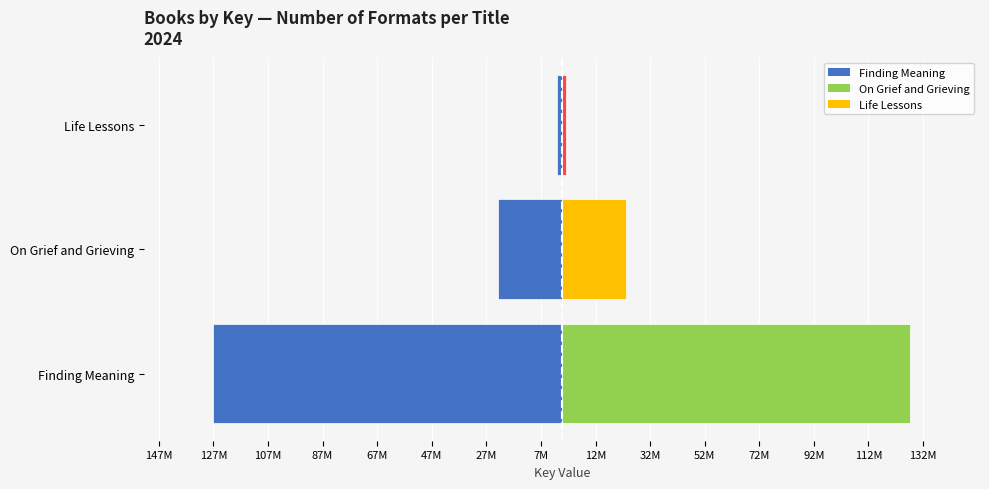

What is the average value of the Finding Meaning (Left) series?

-50942034